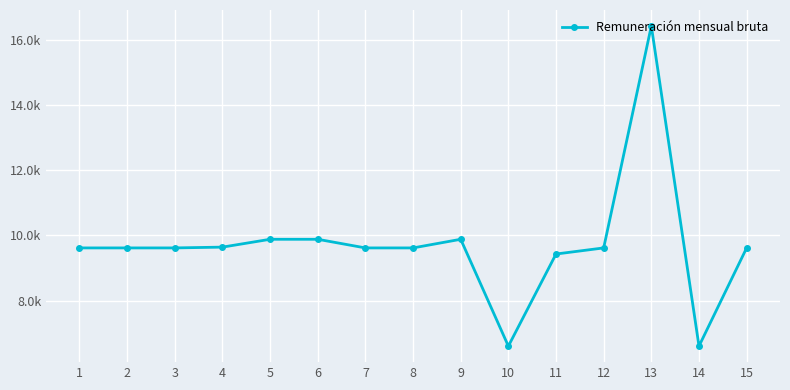

Does the chart have visible grid lines?

Yes